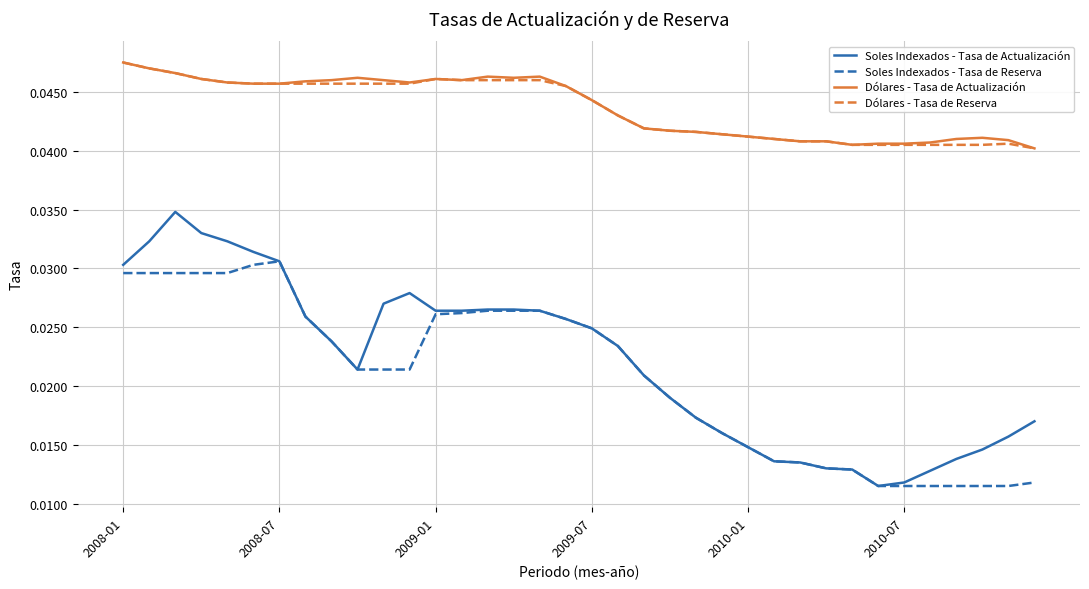

True or false: Dólares - Tasa de Actualización and Soles Indexados - Tasa de Reserva cross at least once.

False